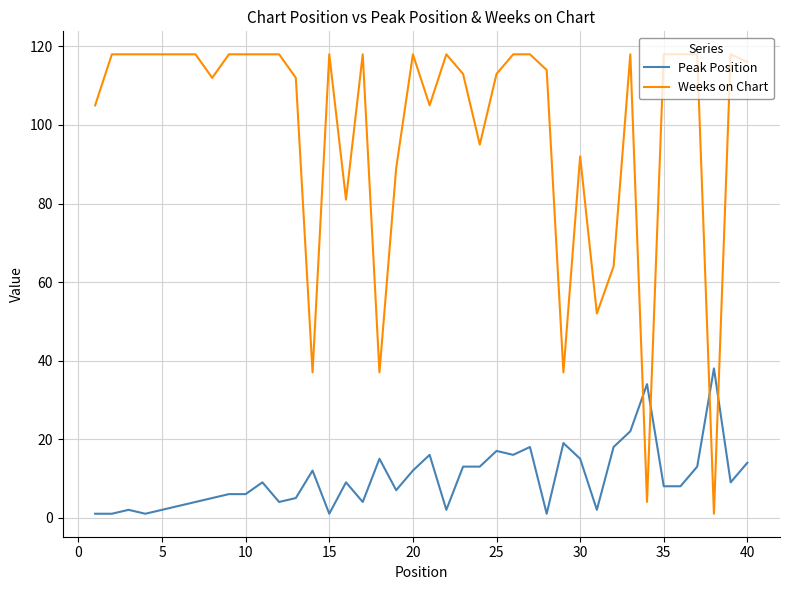

Which series has the largest total across all categories?

Weeks on Chart